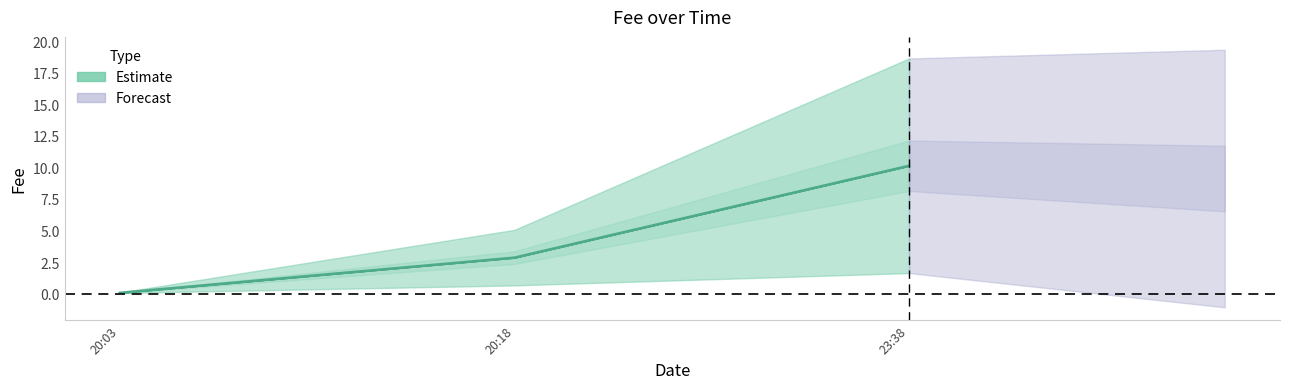

True or false: the data shows 5.1 at 20:18.

False